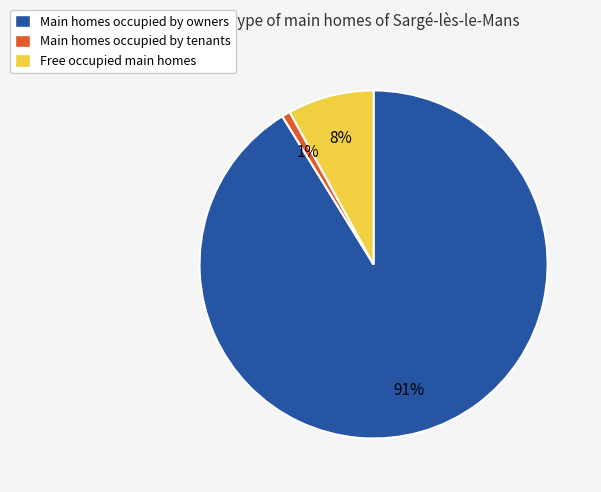

Is it true that Main homes occupied by owners is 85% of the pie?

False